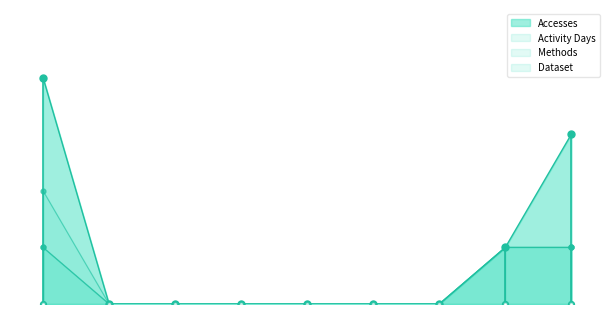

At which label is Accesses closest to 2?

7